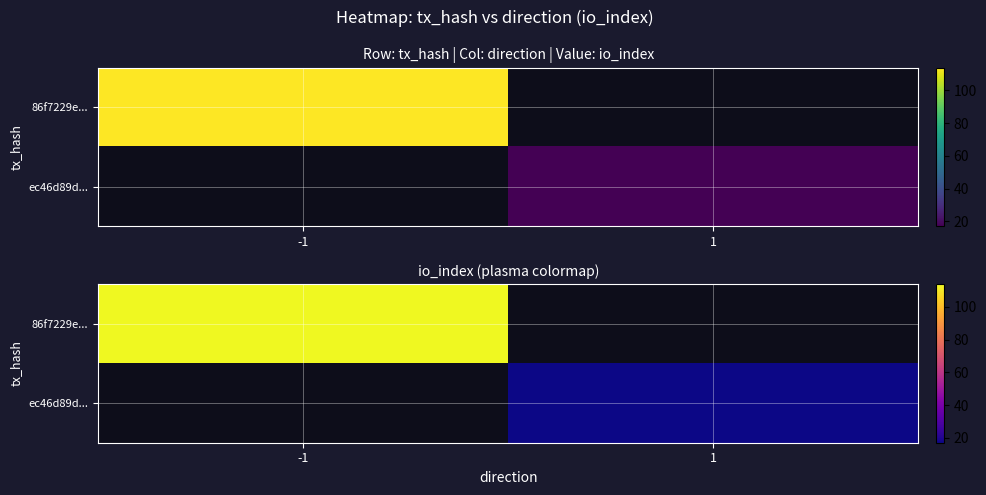

At how many categories does at least one series exceed 23?

1